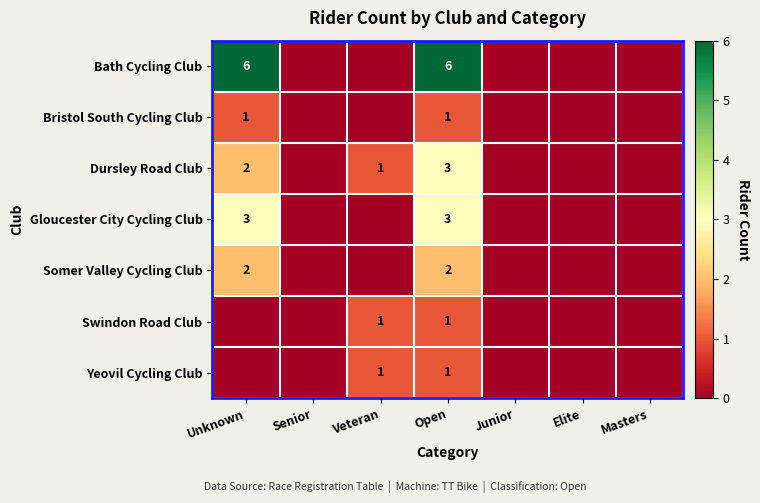

The value of Bath Cycling Club at Unknown is 6. True or false?

True